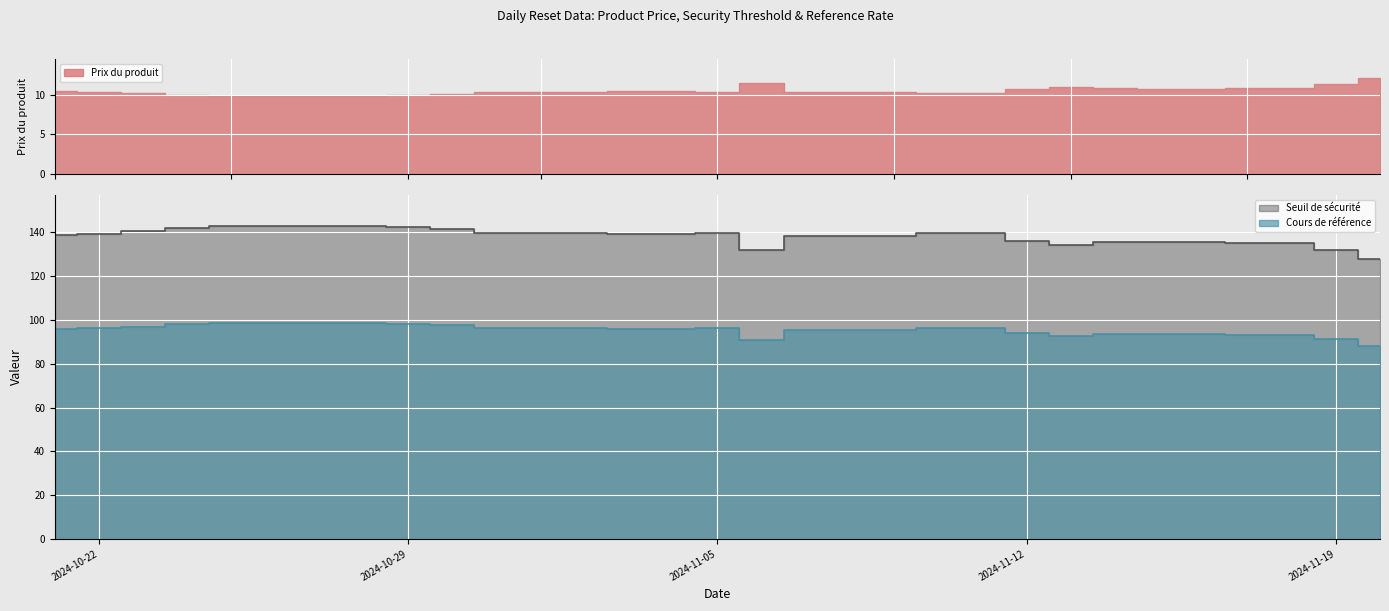

How many interior local valleys does the Prix du produit series have?

3